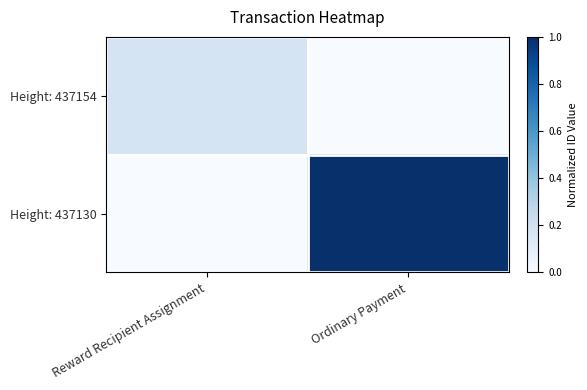

What is the spread (max minus min) of values at Reward Recipient Assignment?

0.2